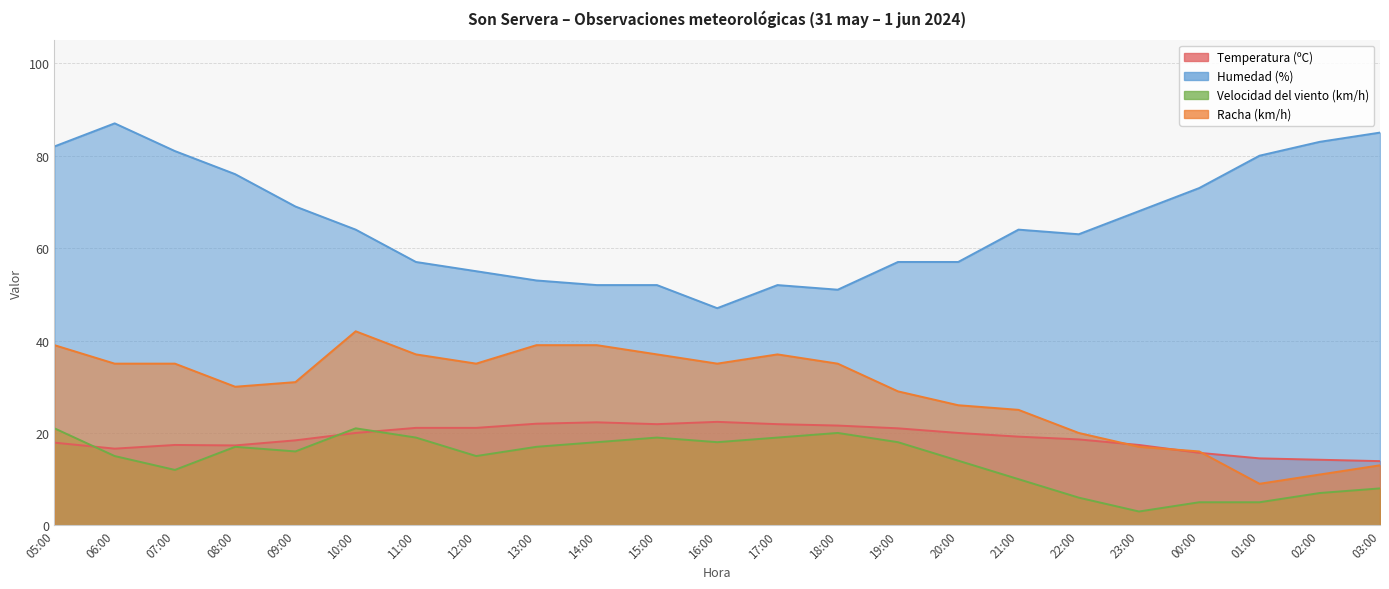

What is the approximate value of Temperatura (ºC) at 11:00?

21.1